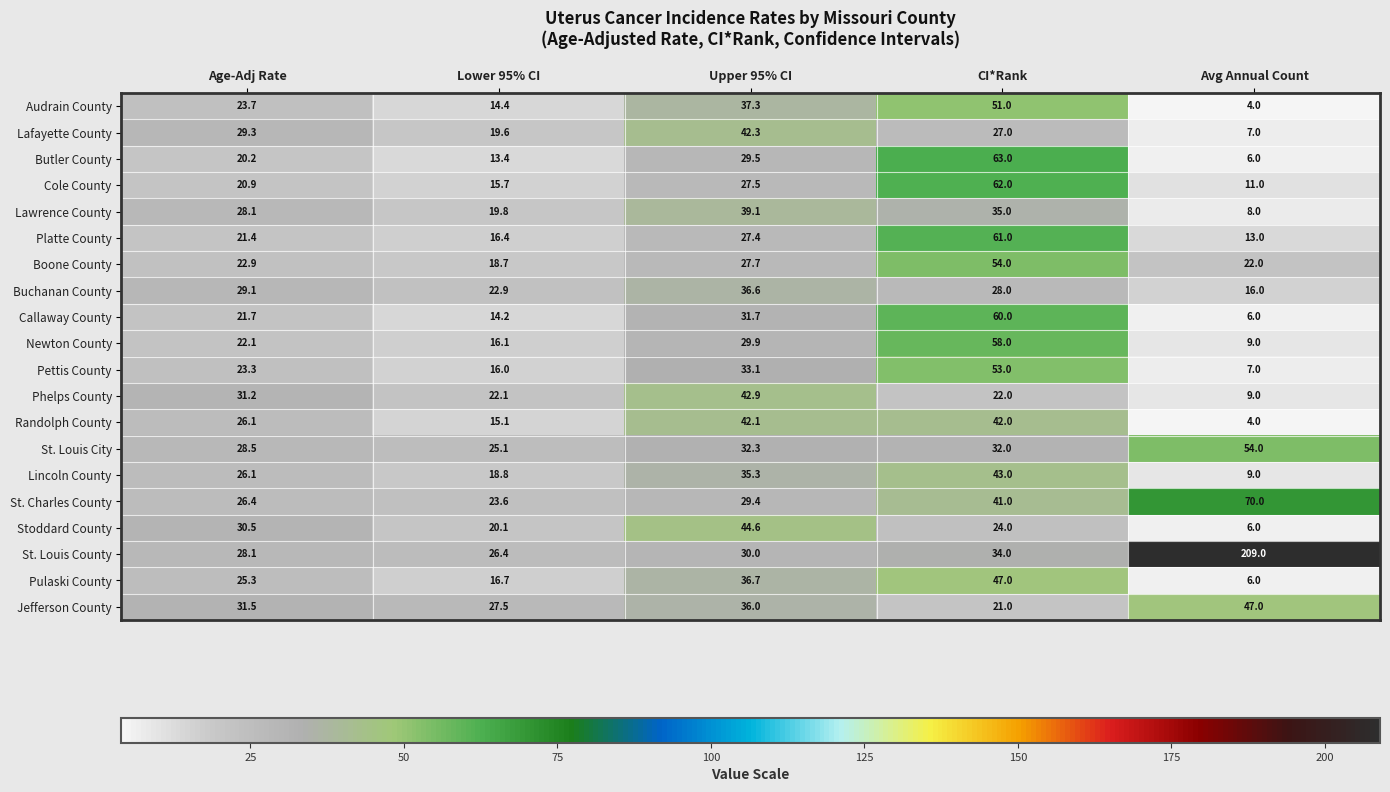

Which series has the largest total across all categories?

St. Louis County